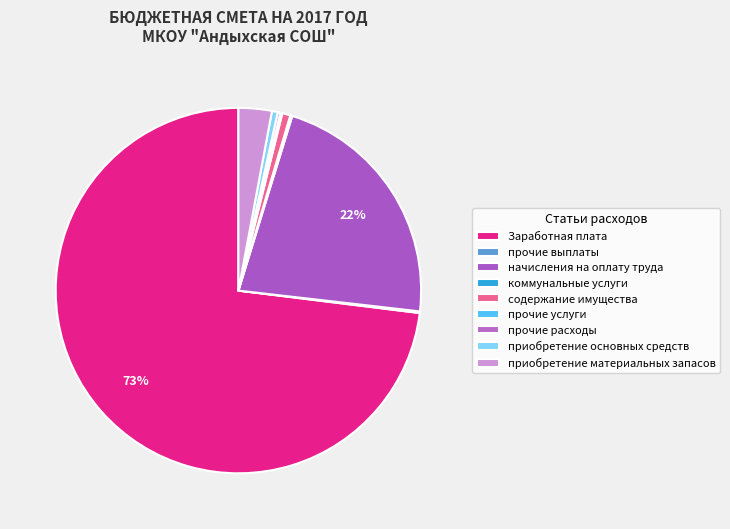

What is the majority slice?

Заработная плата